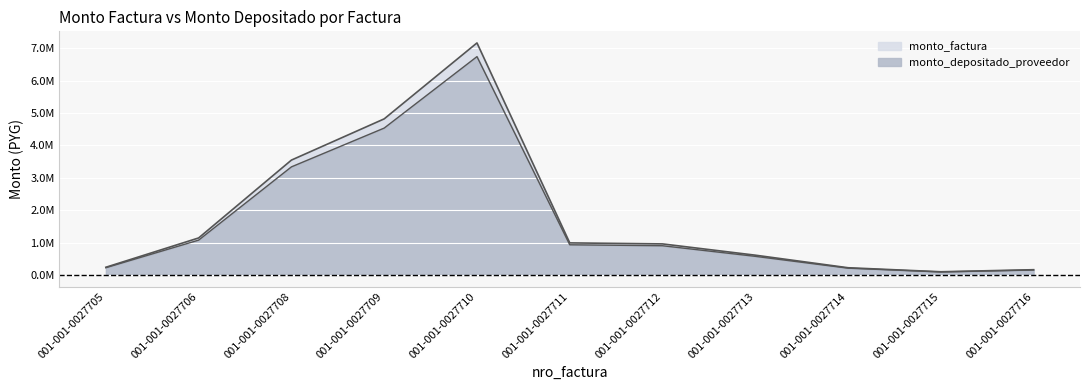

Which category has the lowest value in the monto_depositado_proveedor series?

001-001-0027715